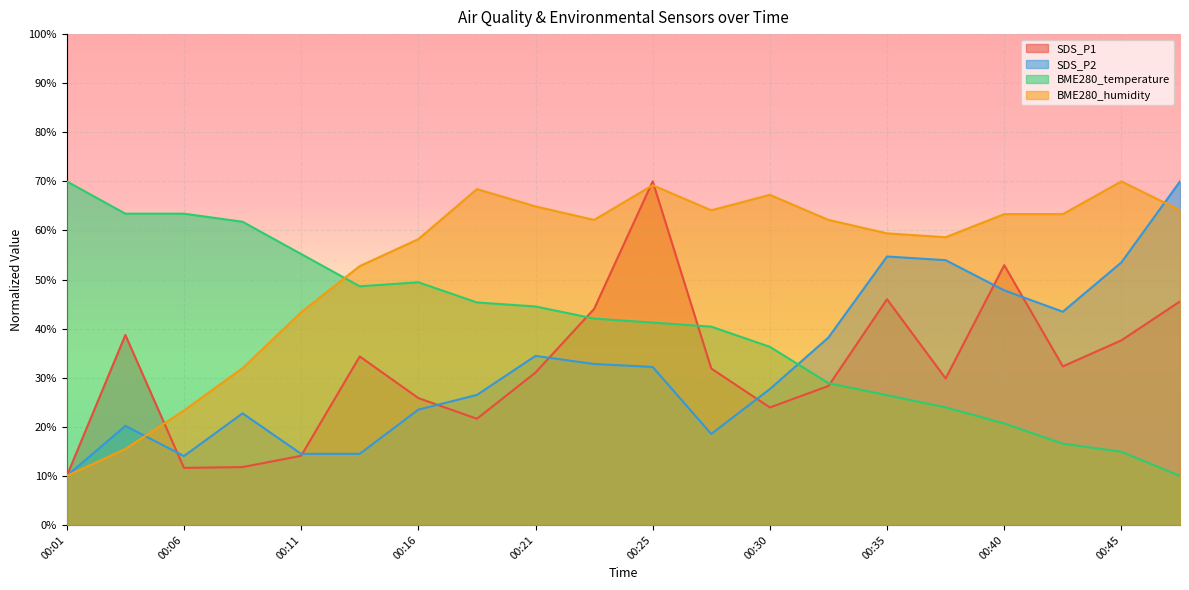

How many data points does each series have?

20